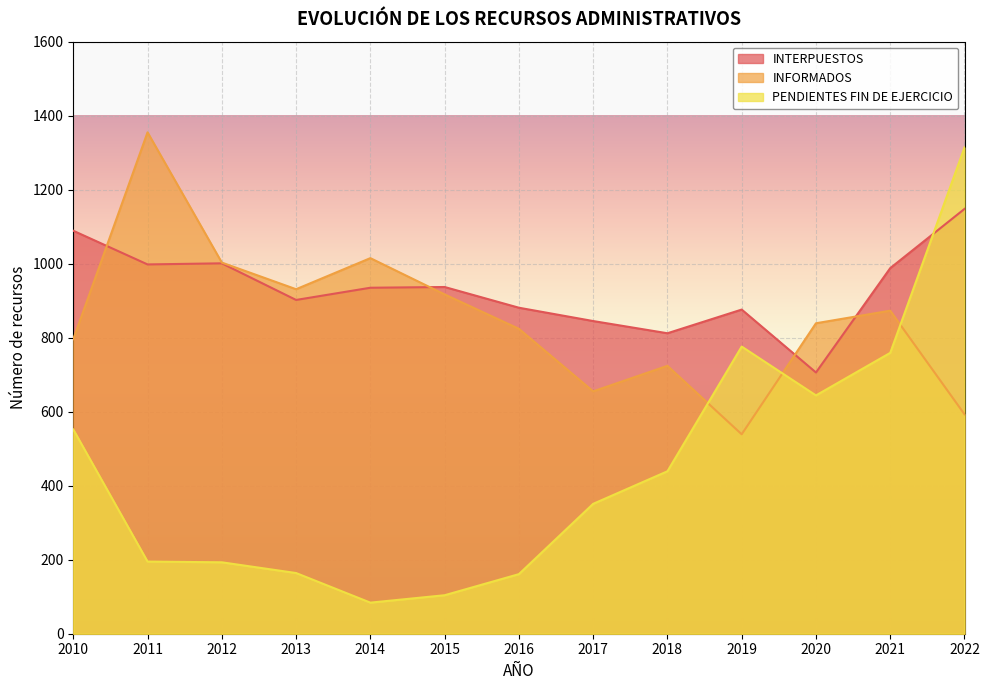

Which series has the largest total across all categories?

INTERPUESTOS